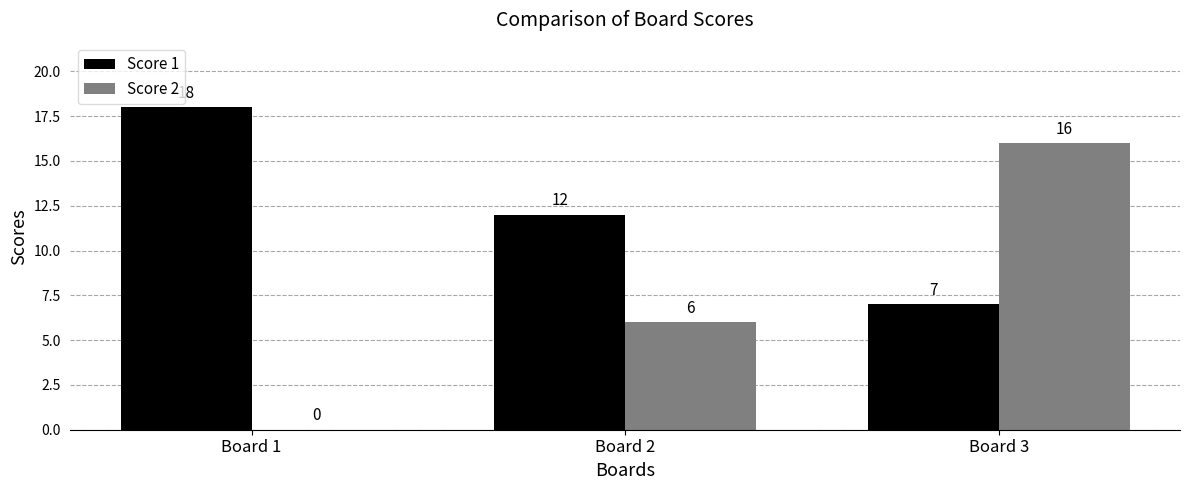

Reading left to right, list all the values displayed in this chart.

Score 1: 18	12	7
Score 2: 0	6	16